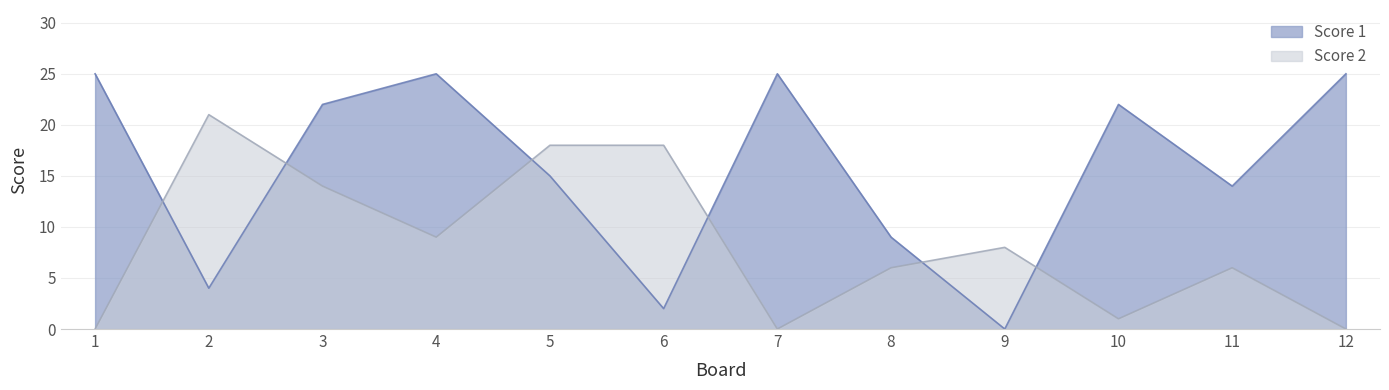

What is the value of the Score 2 point at the 5th from the left?

18